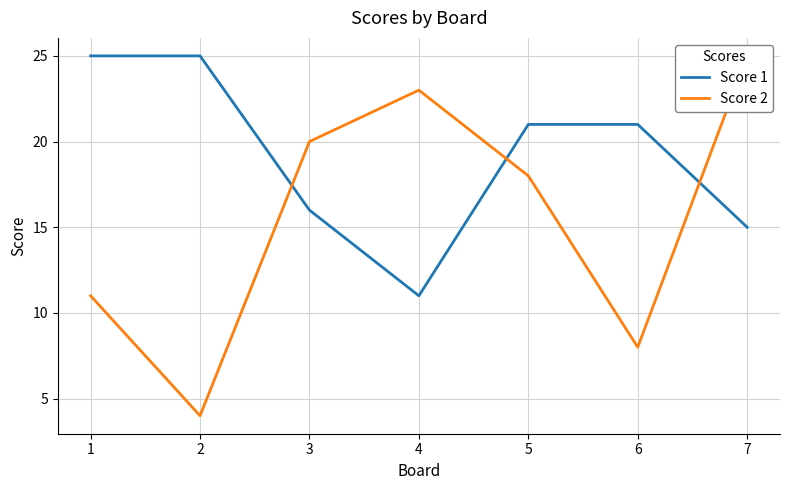

What is the difference between the second highest and minimum values in the Score 2 series?

19